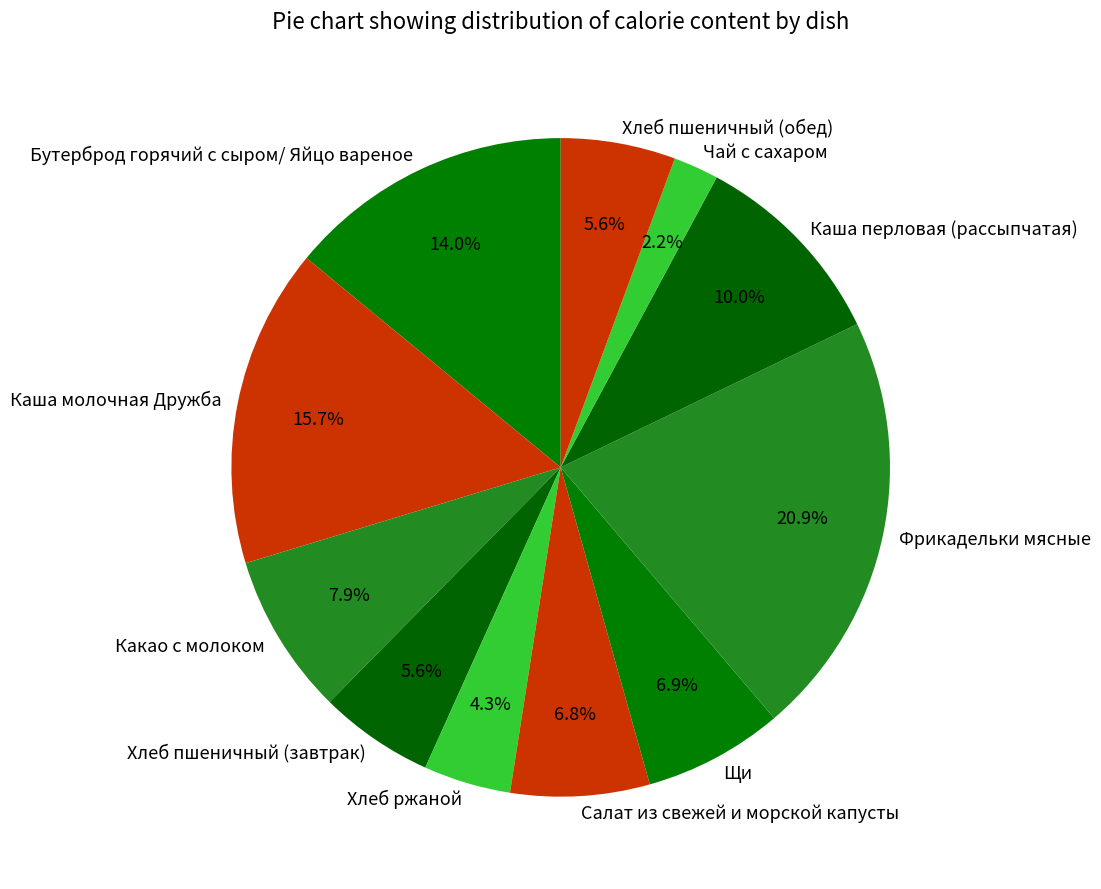

To the nearest percent, what percentage of the pie is Каша перловая (рассыпчатая)?

10%